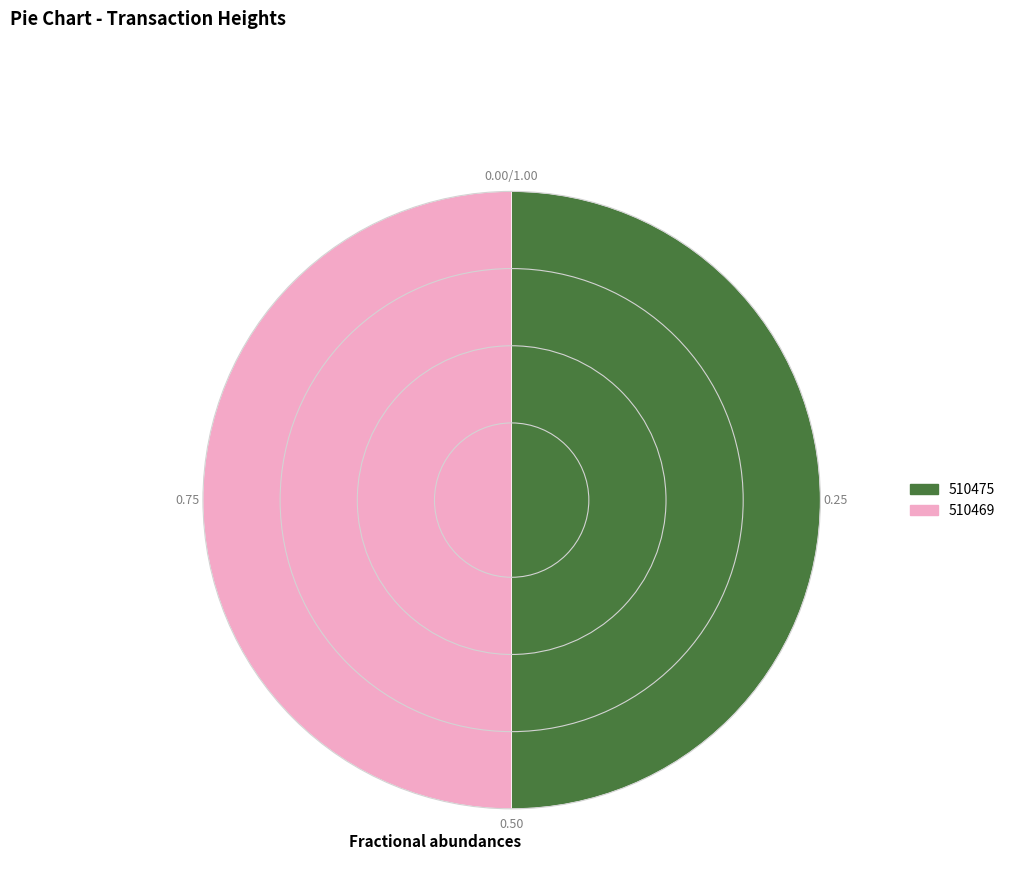

Approximately how many times larger is the value at 510475 compared to 510469?

1.0